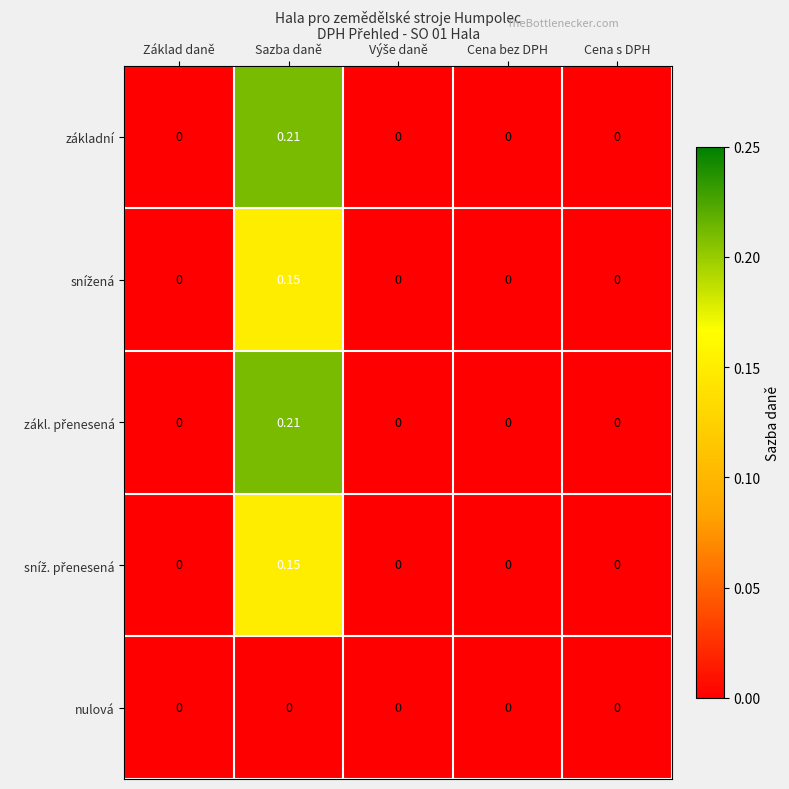

At which category does the chart reach its peak across all series?

Sazba daně